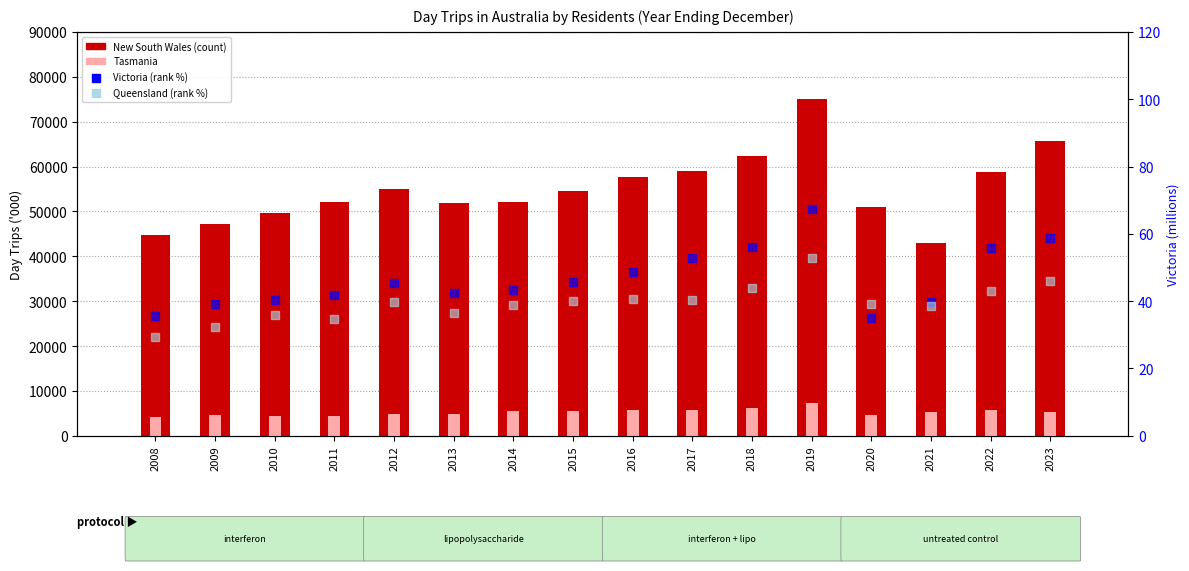

At how many categories does at least one series exceed 29195?

16